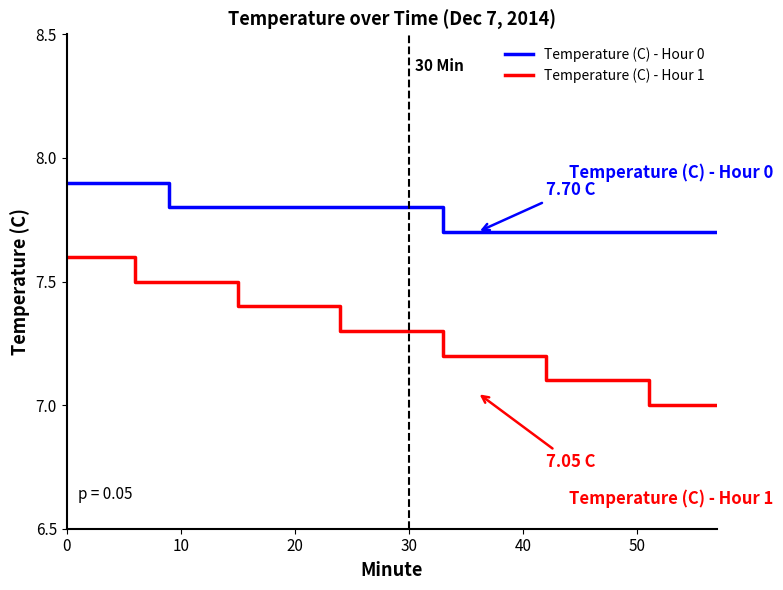

List the series in order of their overall mean, highest first.

Temperature (C) - Hour 0, Temperature (C) - Hour 1